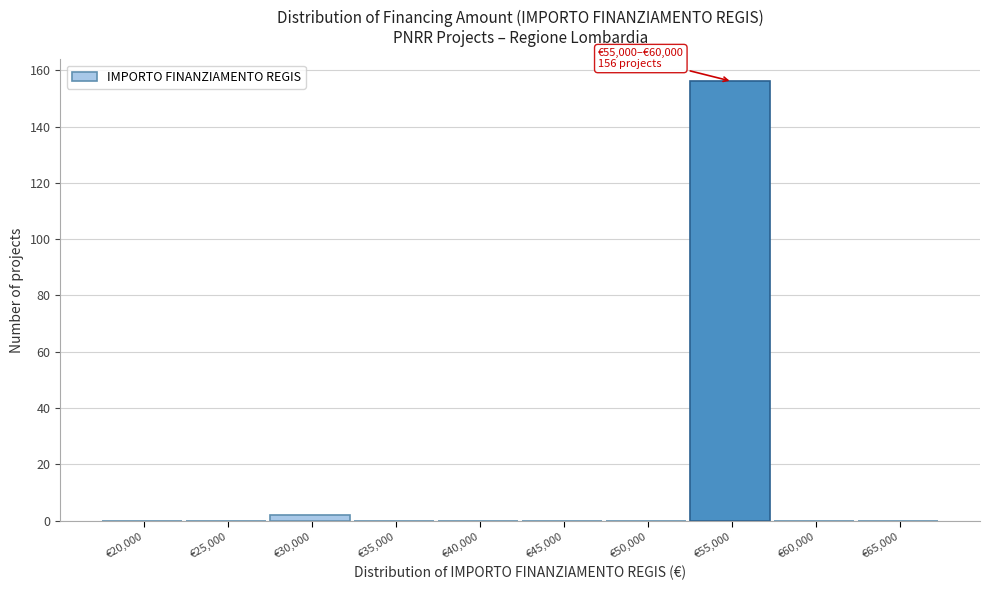

Reading right to left, transcribe all the data shown in this chart.

€65,000=0	€60,000=0	€55,000=156	€50,000=0	€45,000=0	€40,000=0	€35,000=0	€30,000=2	€25,000=0	€20,000=0